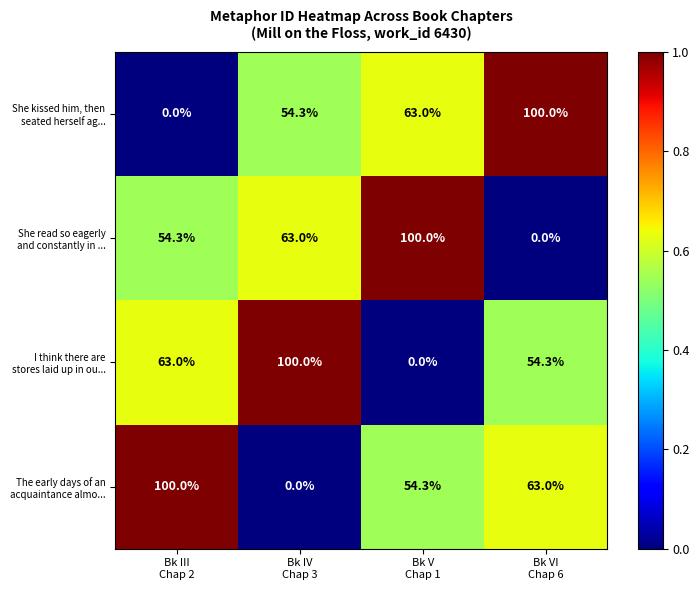

What is the greatest value displayed?

100.0